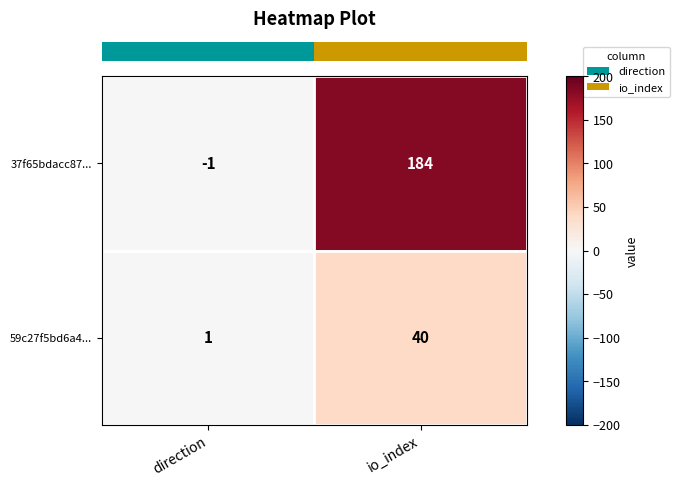

What is the spread (max minus min) of values at io_index?

144